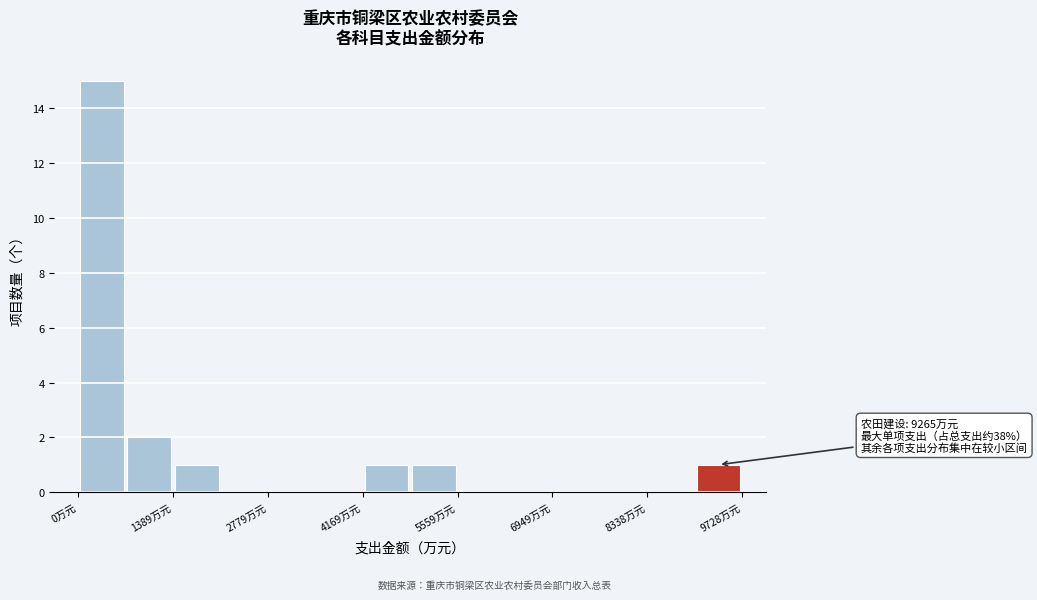

Read against the x-axis, roughly where is the centre of the tallest bar?

400